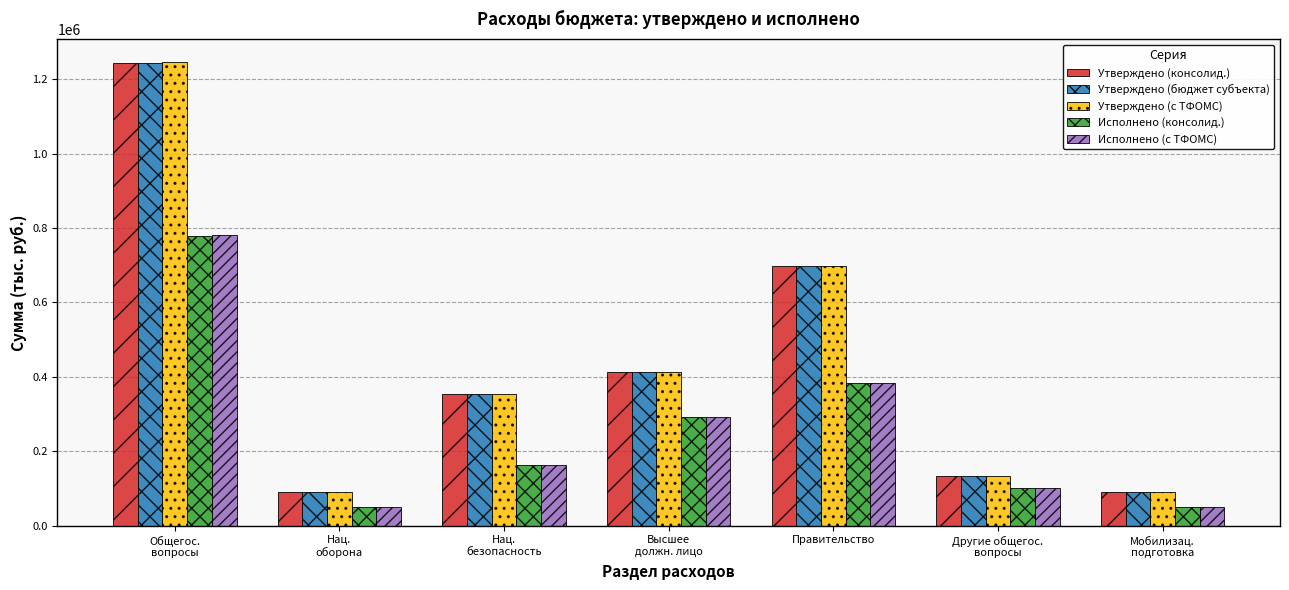

Which series has the widest spread of values?

Утверждено (с ТФОМС)